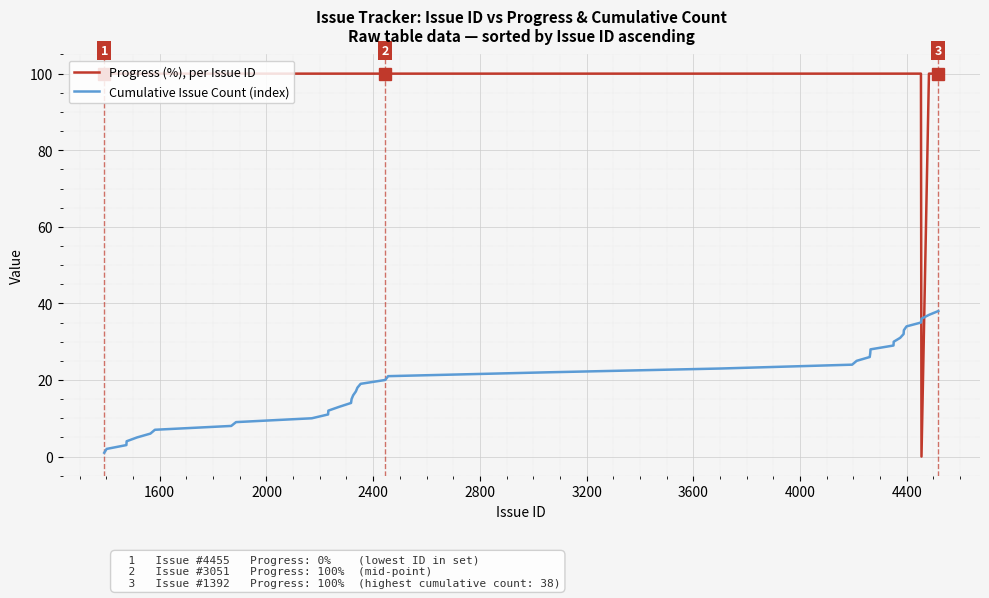

Which series has the largest total across all categories?

Progress (%), per Issue ID